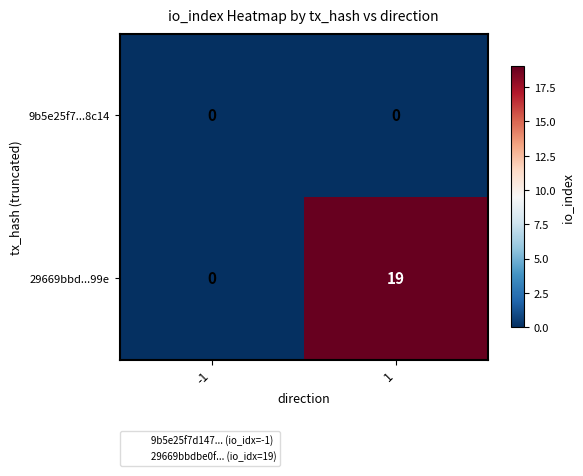

List the labels in order of 29669bbd...99e value, smallest first.

-1, 1